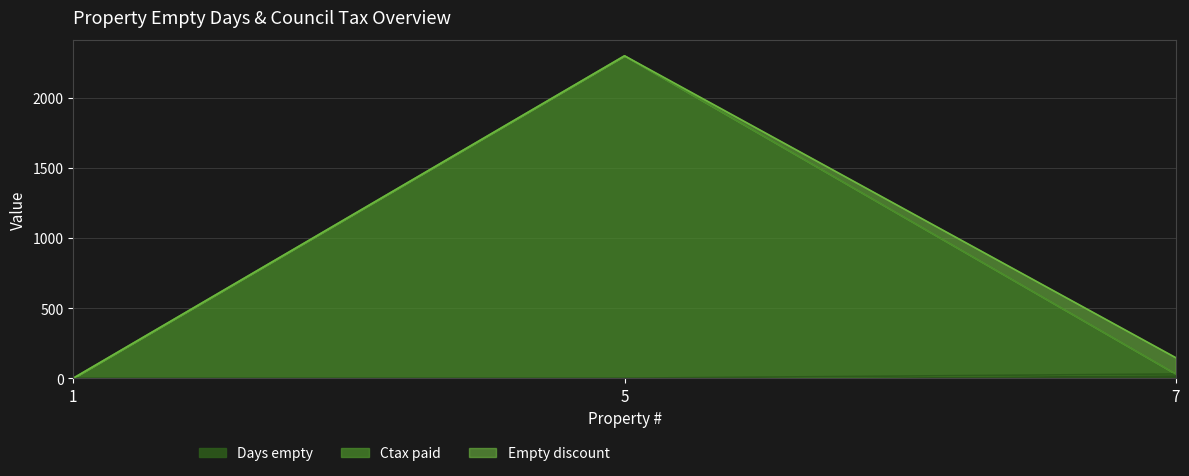

True or false: Ctax paid has a value of 9.5 at 7.

False